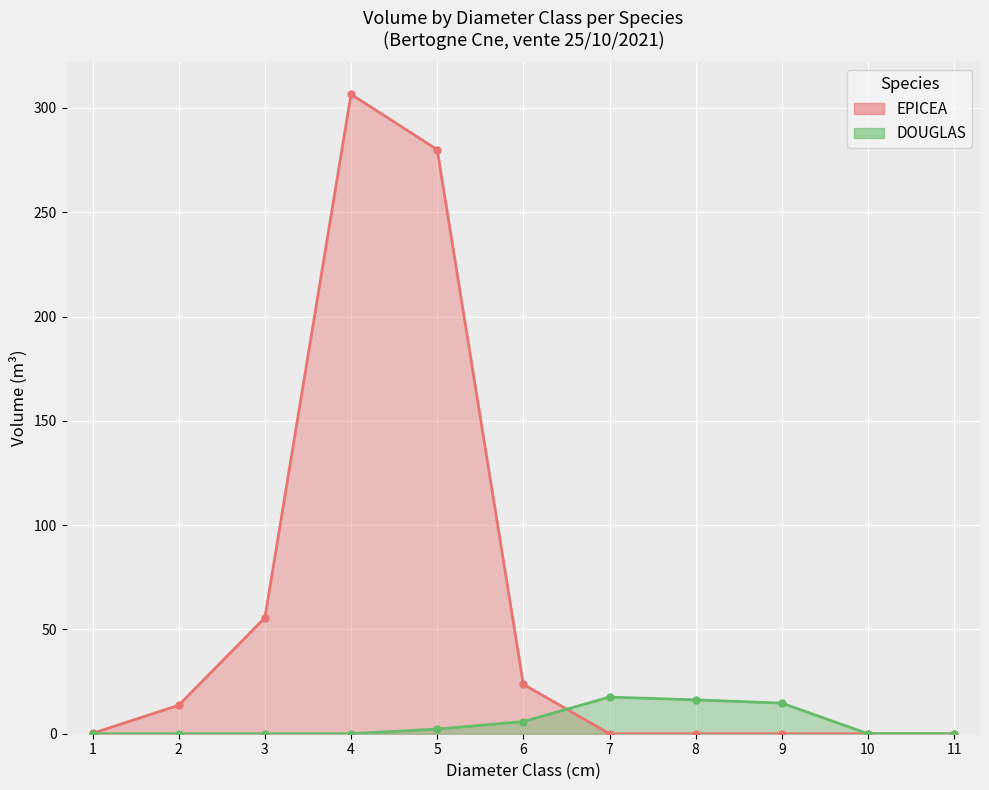

How many points are higher than both their immediate neighbors (excluding endpoints)?

1